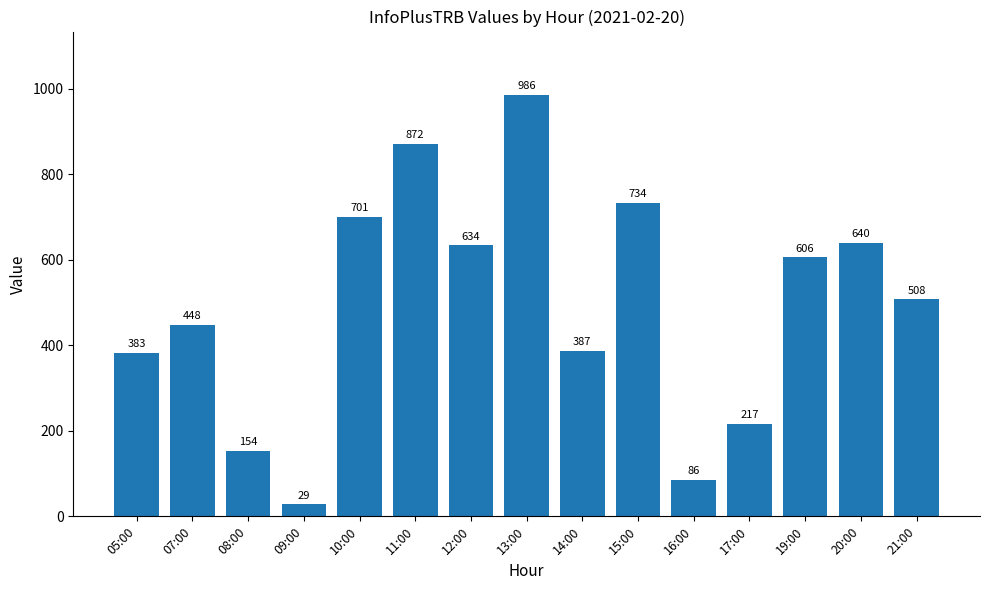

What is the change in value from 16:00 to 17:00?

+131